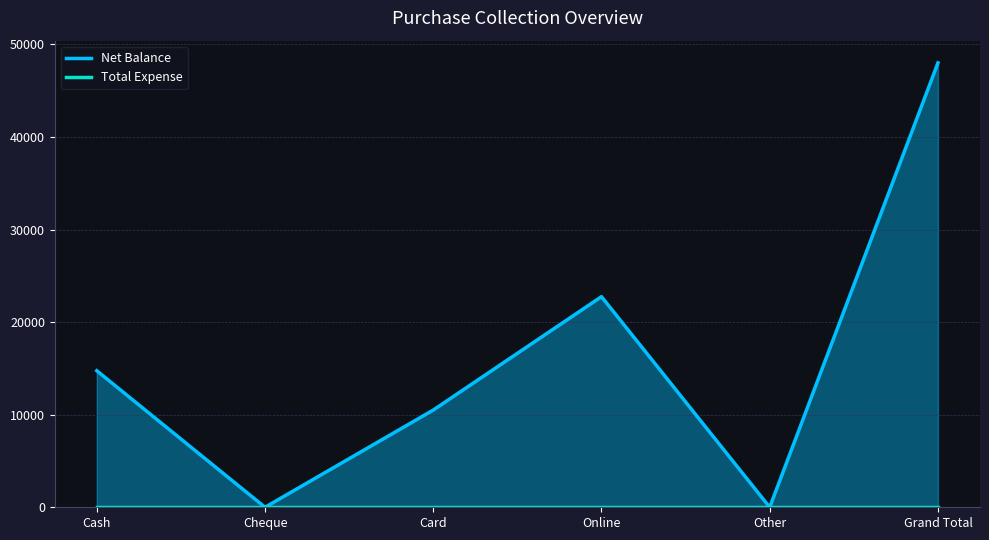

What is the label of the 4th point from the right?

Card